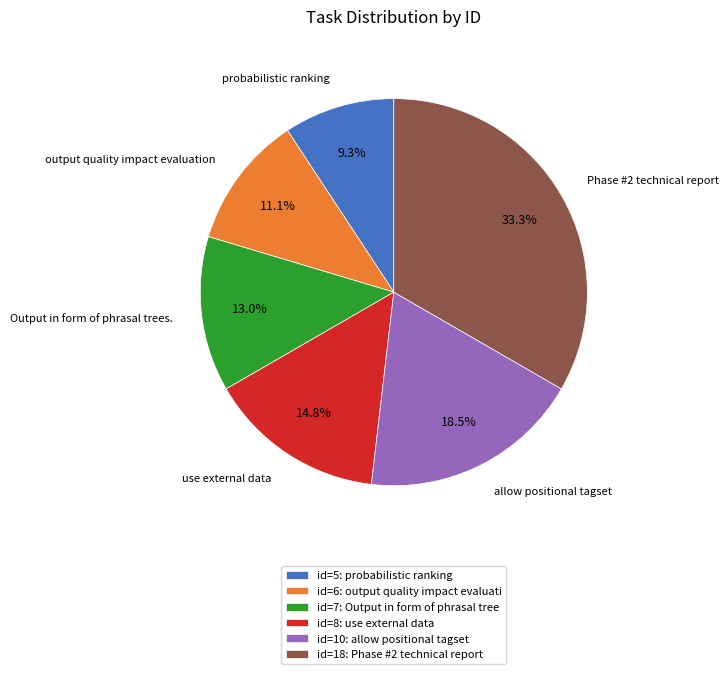

To the nearest percent, what is the combined percentage of use external data and probabilistic ranking?

24%